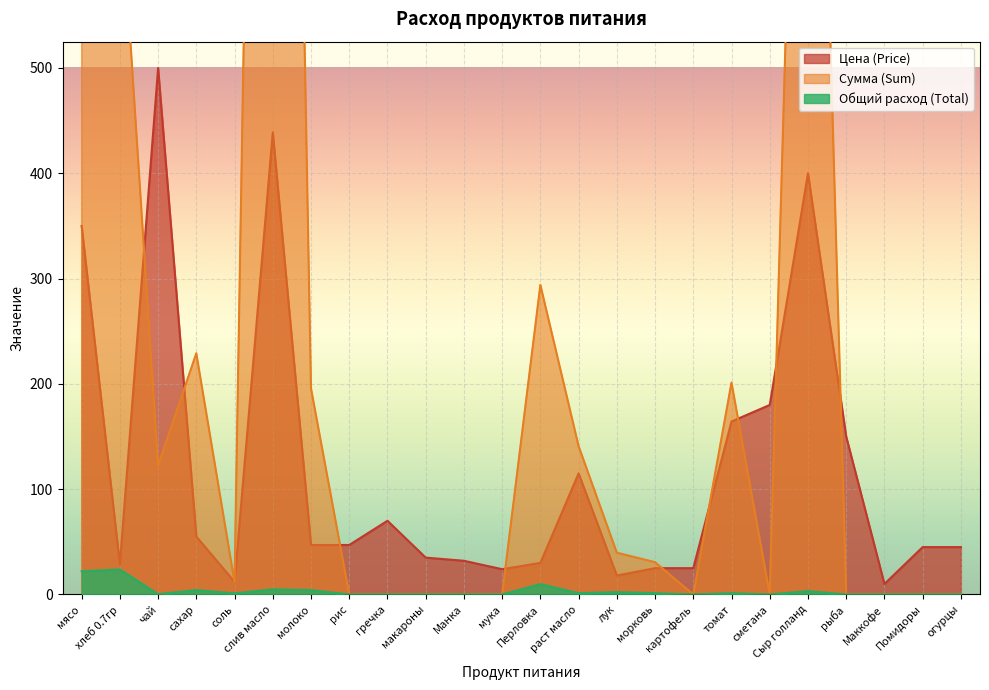

What position from the left is Сыр голланд?

20